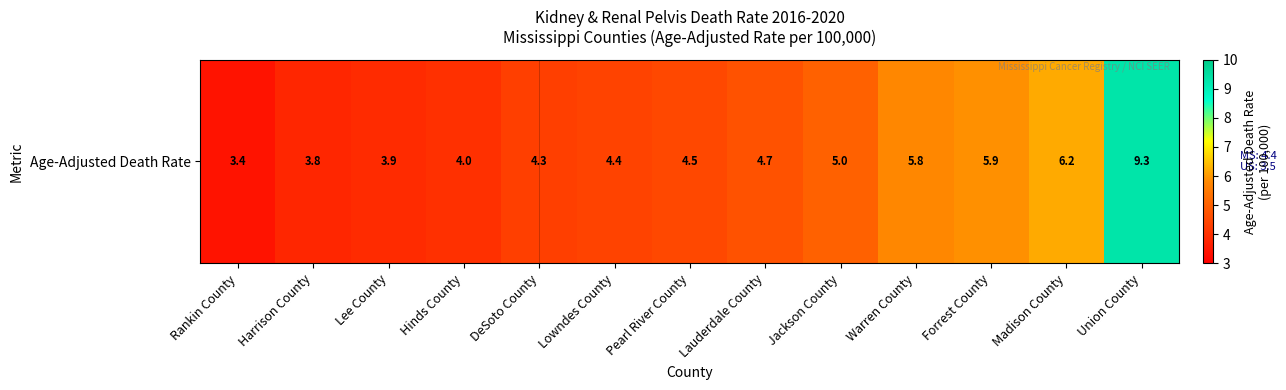

What is the difference between the maximum and minimum values?

5.9